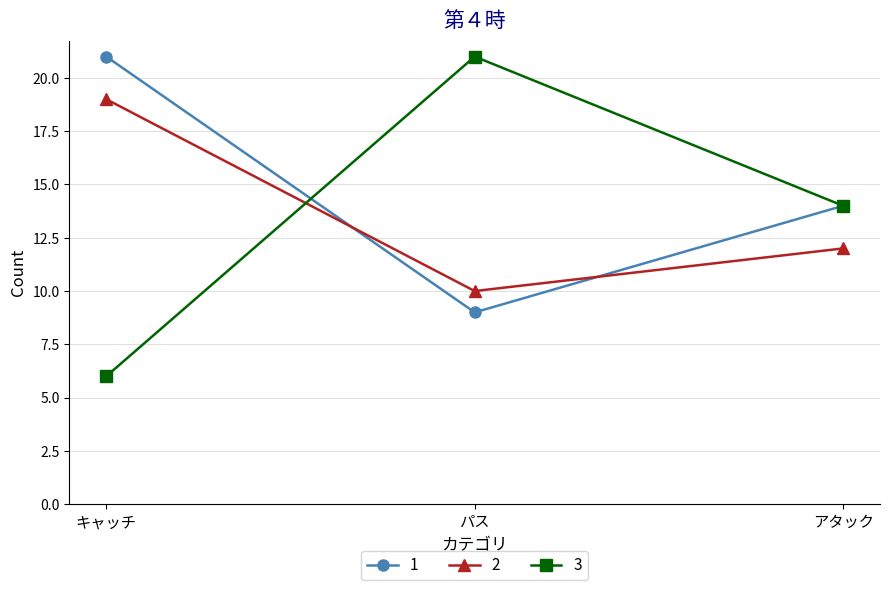

Rank the categories by 2 value from highest to lowest.

キャッチ, アタック, パス